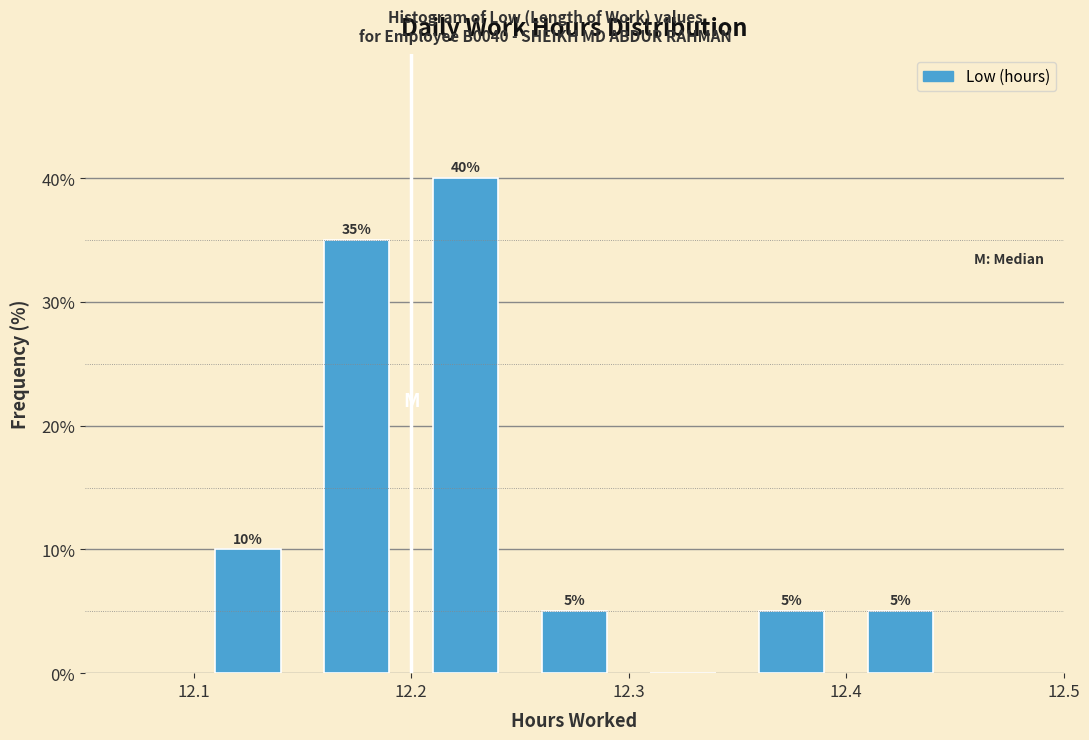

Which range on the x-axis has the tallest bar?

12.20 to 12.25